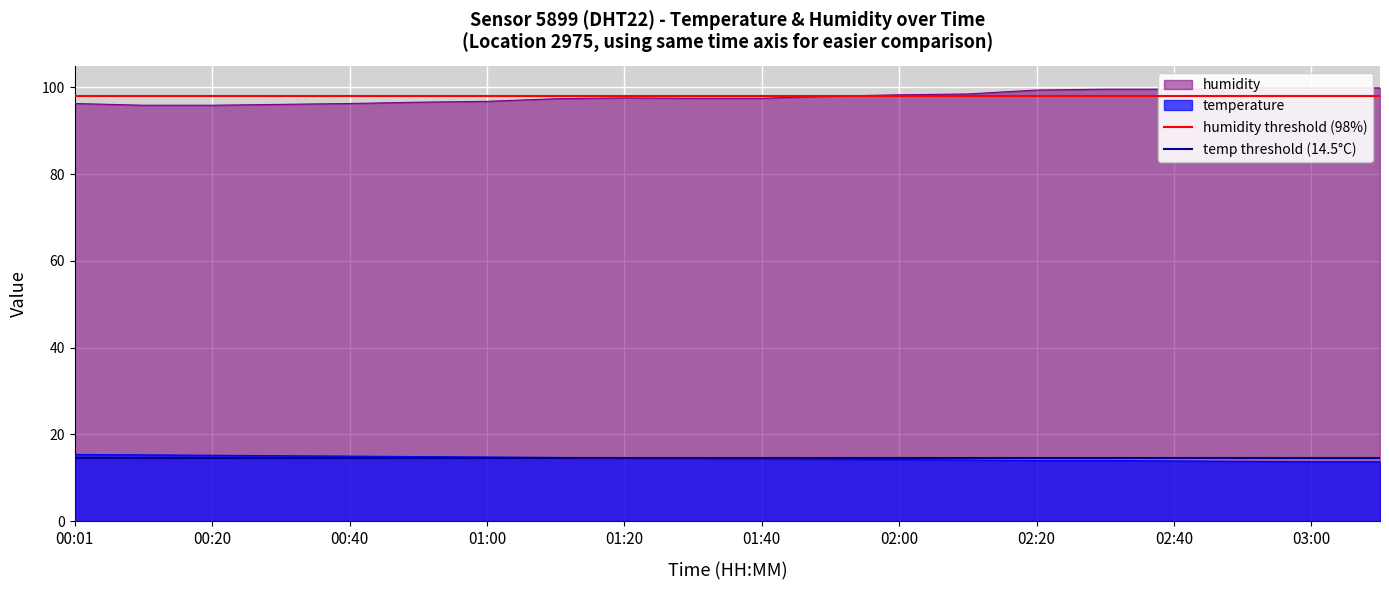

Which series has the largest total across all categories?

humidity threshold (98%)